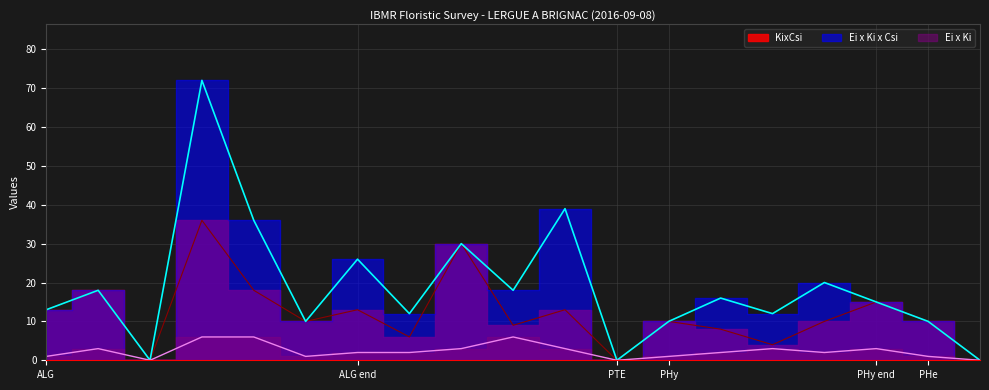

At which category does Ei x Ki reach its first local peak?

Cladophora sp.